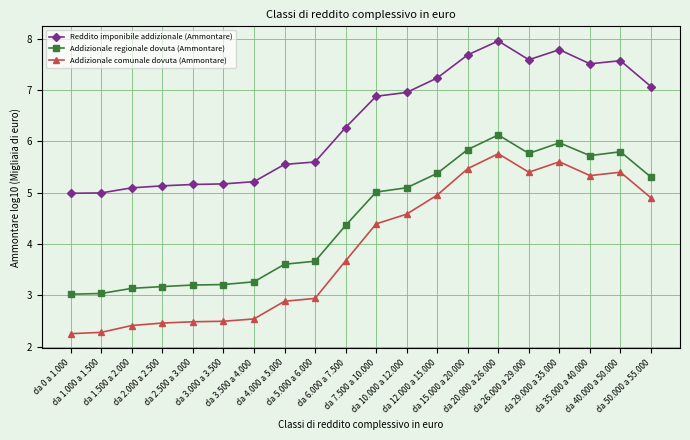

True or false: Addizionale comunale dovuta (Ammontare) has more than 1 points higher than both neighbors.

True